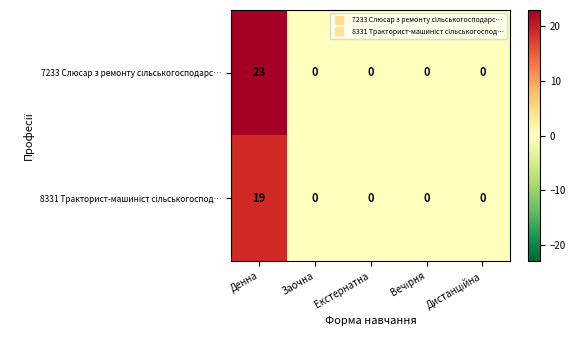

How many series are shown in this chart?

2